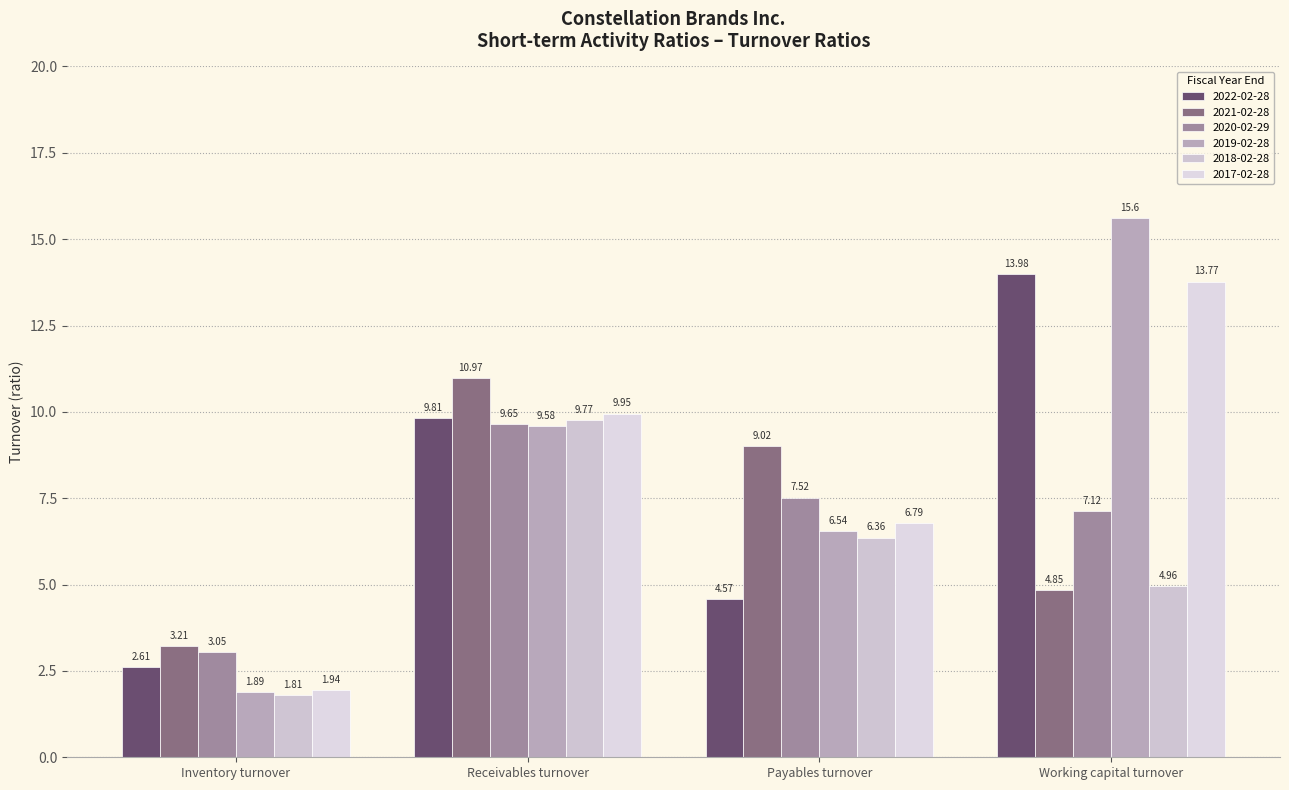

List the series in order of their peak value, lowest first.

2020-02-29, 2018-02-28, 2021-02-28, 2017-02-28, 2022-02-28, 2019-02-28